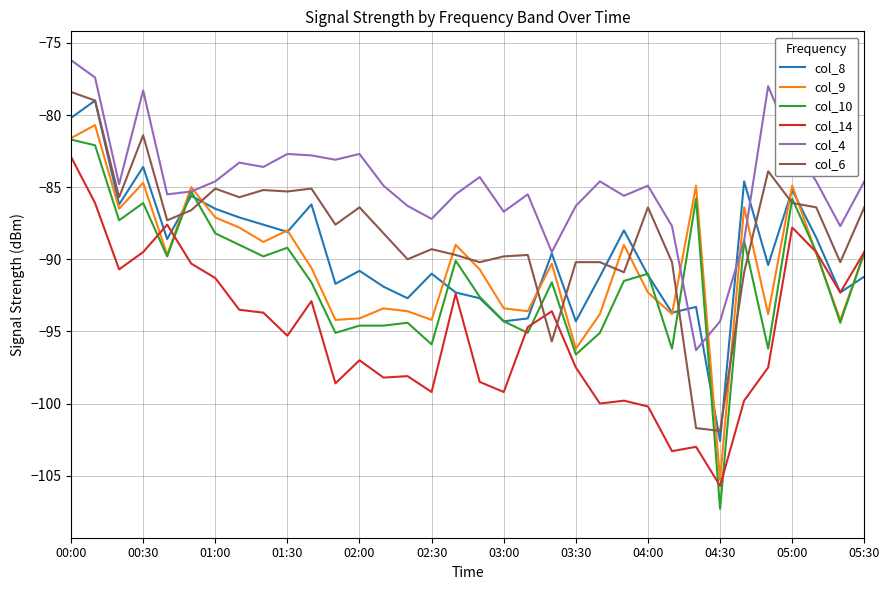

Which series has the largest total across all categories?

col_4